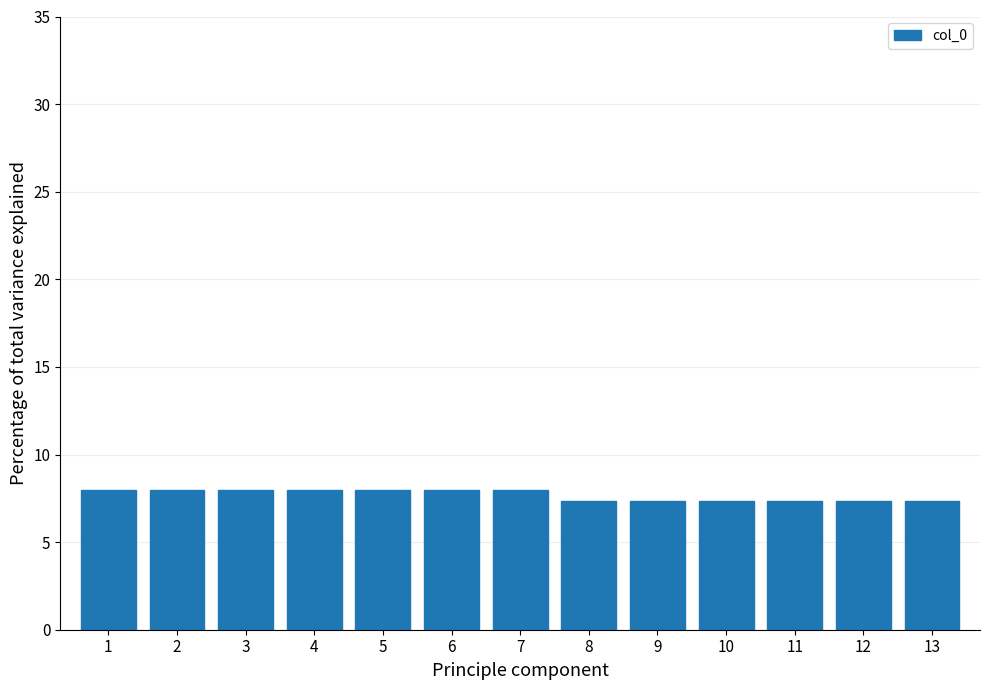

Reading left to right, transcribe all the data shown in this chart.

1=8.0	2=8.0	3=8.0	4=8.0	5=8.0	6=8.0	7=8.0	8=7.3	9=7.3	10=7.3	11=7.3	12=7.3	13=7.3